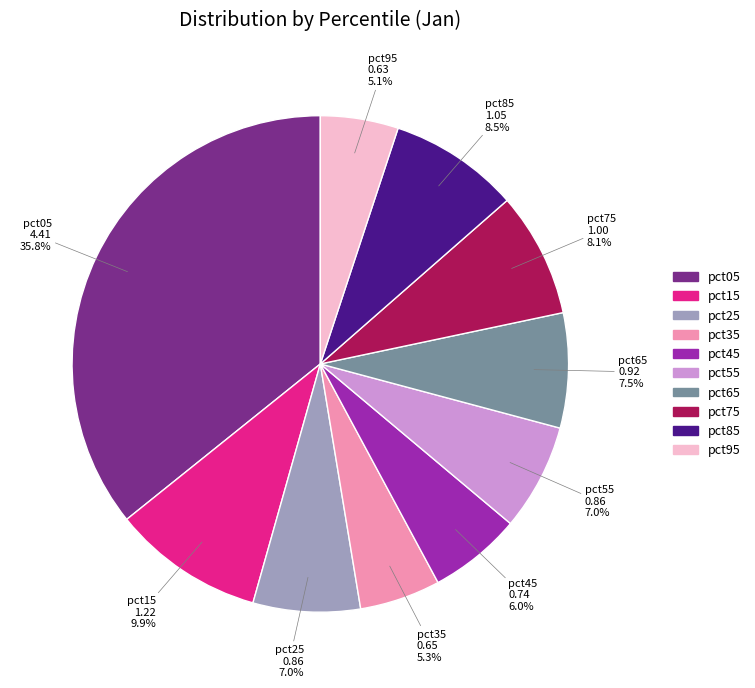

Is it true that pct45 is 6% of the pie?

True